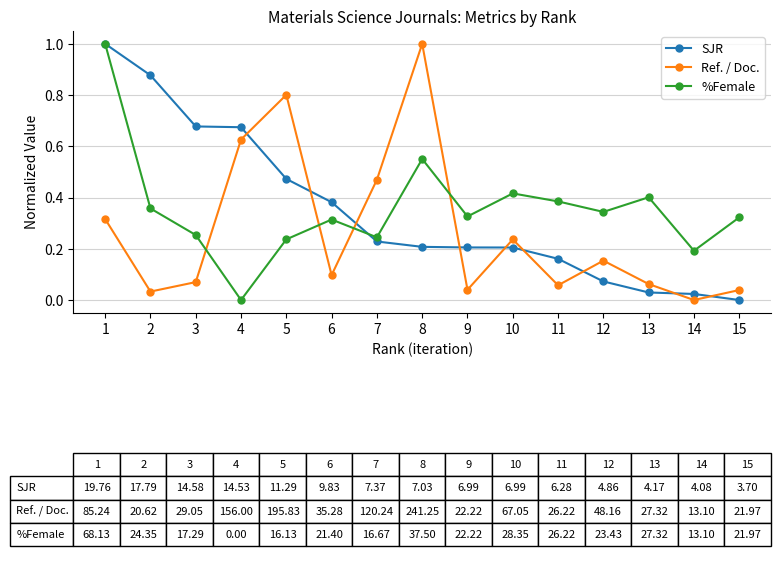

Between which two adjacent categories do SJR and Ref. / Doc. first intersect?

4 and 5